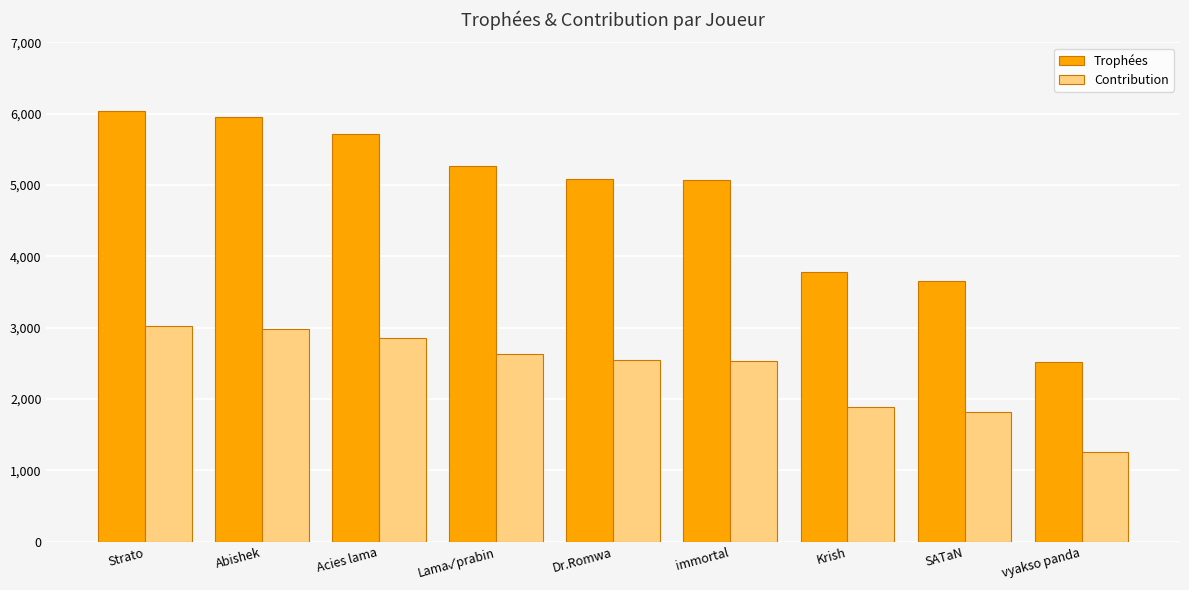

Rank the series by their average value, from lowest to highest.

Contribution, Trophées